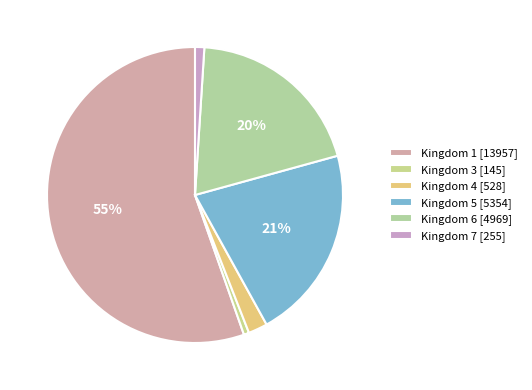

How many segments does this pie chart have?

6